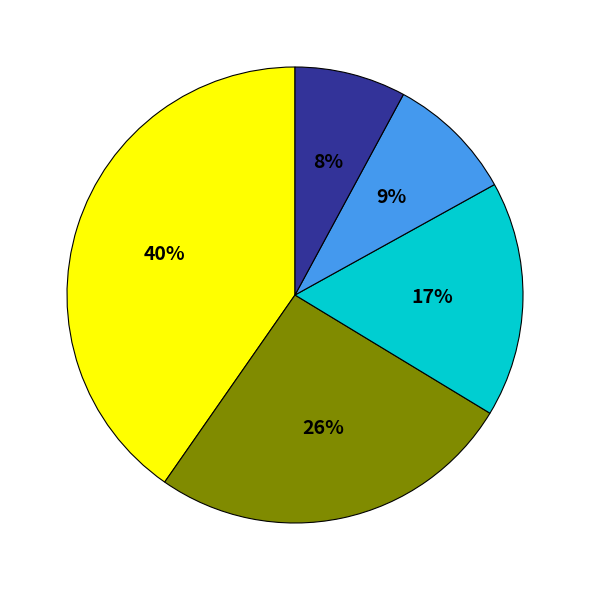

To the nearest percent, what is the difference between the largest and smallest slice percentages?

32%